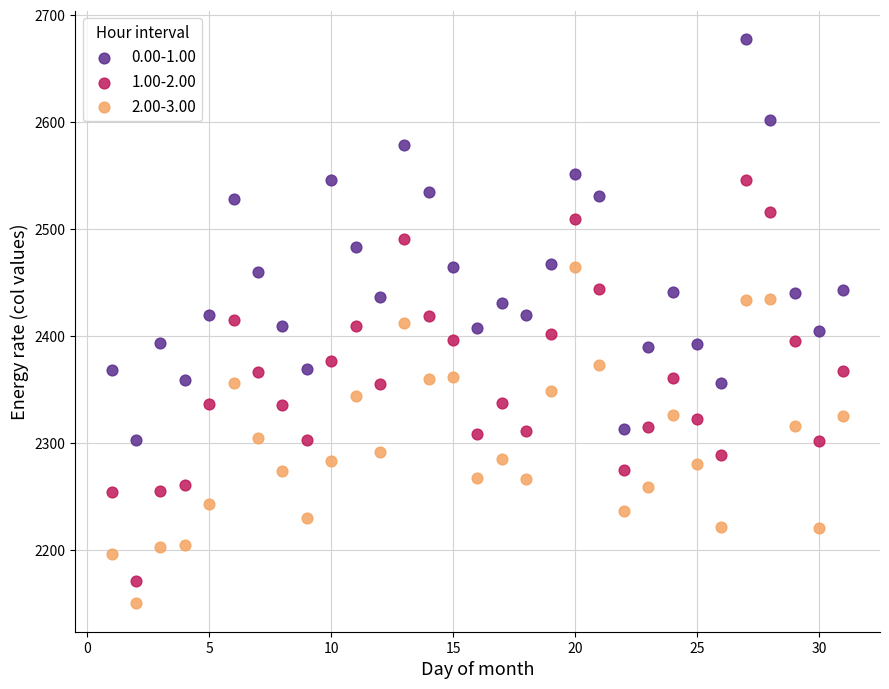

Across all data points, what is the range of Y values (max minus min)?

527.7